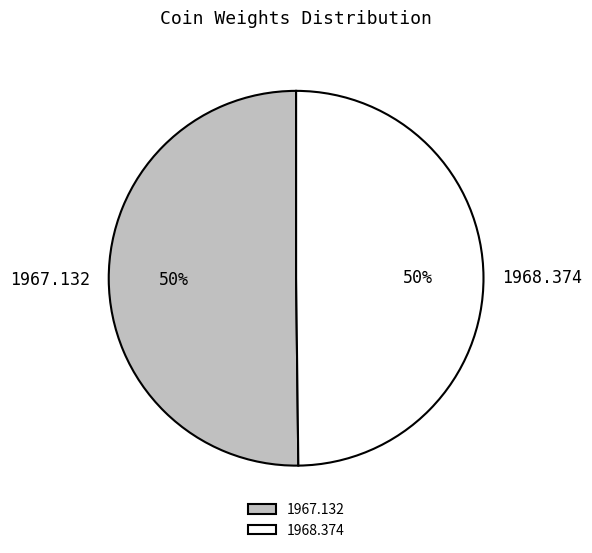

What percentage is the 1968.374 slice, to the nearest percent?

50%